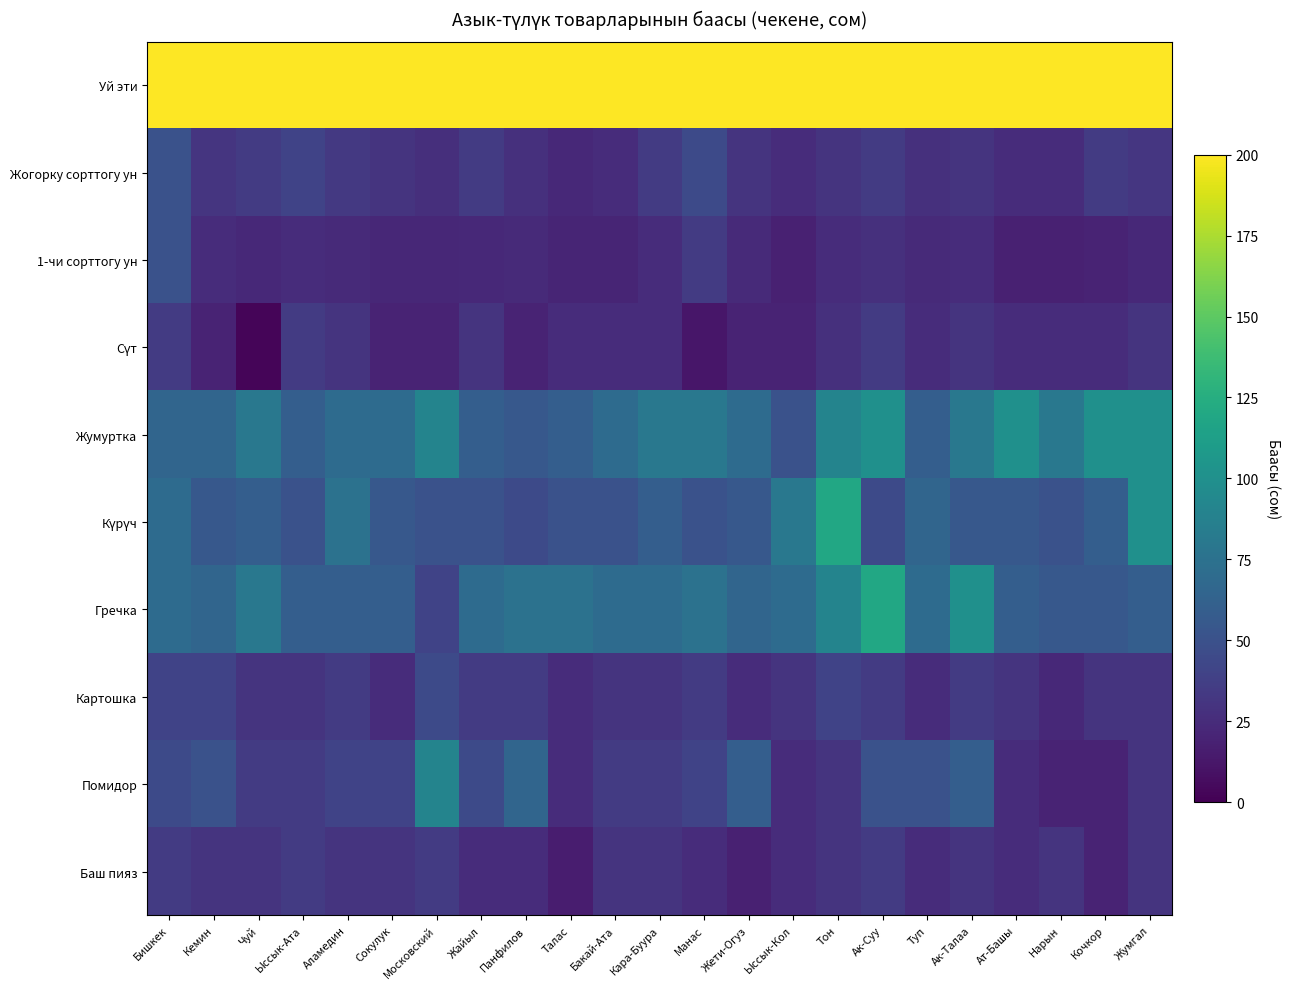

Rank the series at Ыссык-Кол from highest to lowest value.

Уй эти, Күрүч, Гречка, Жумуртка, Картошка, Жогорку сорттогу ун, Помидор, Баш пияз, Сүт, 1-чи сорттогу ун